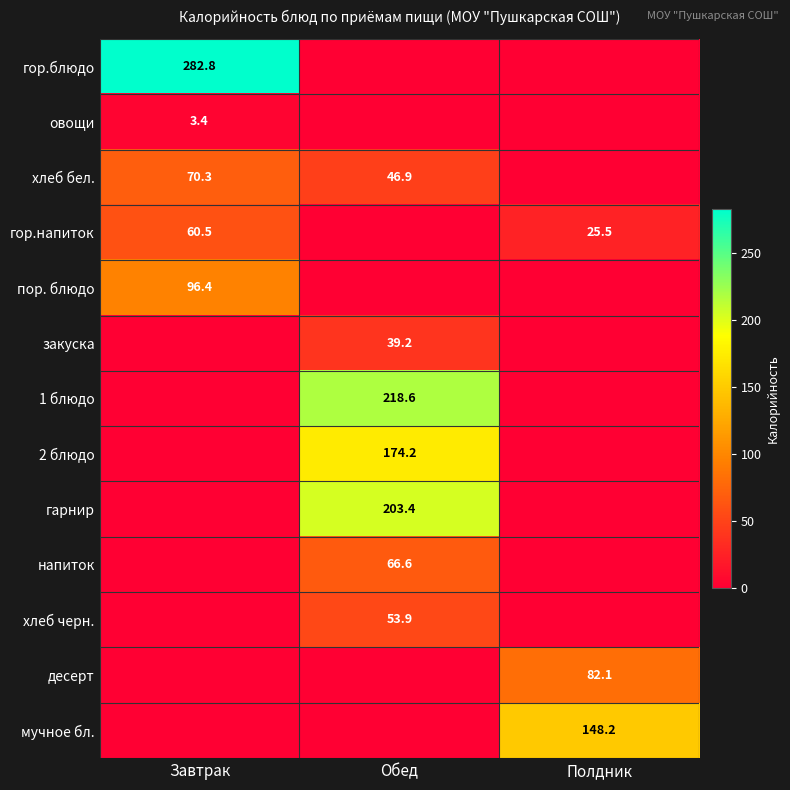

The value of закуска at Обед is 64.0. True or false?

False